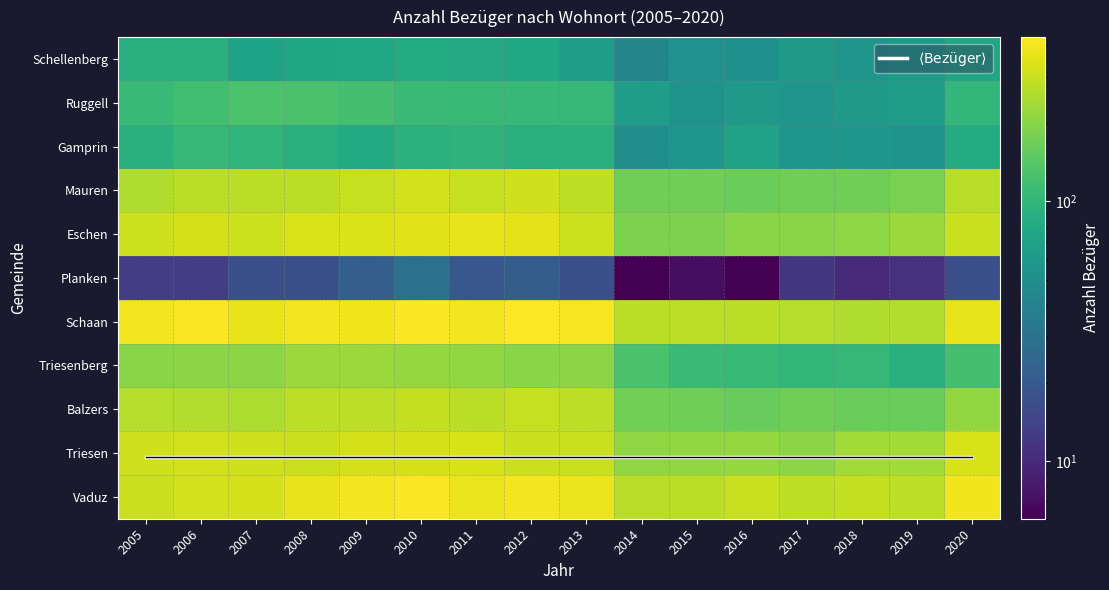

What is the greatest value displayed?

429.0